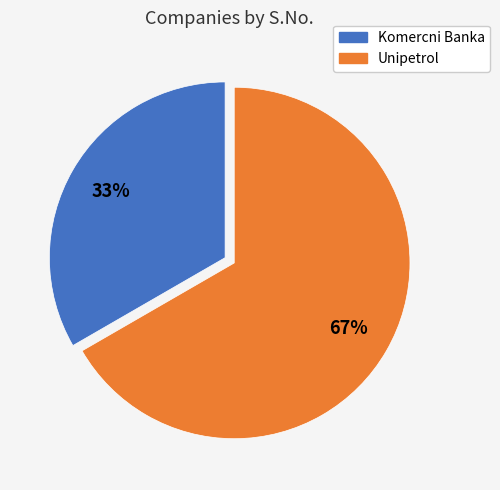

What is the largest slice in the pie chart?

Unipetrol